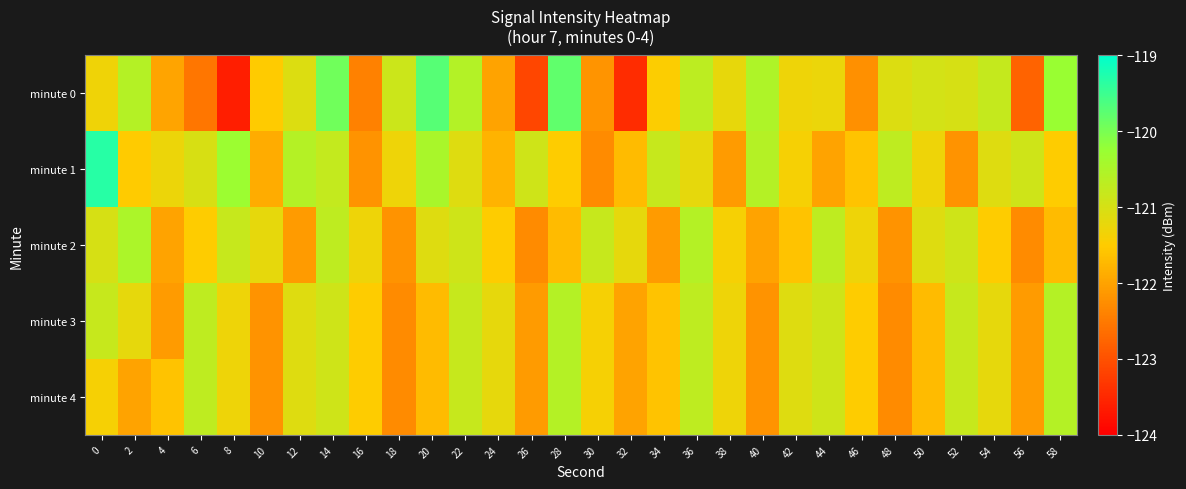

Reading left to right, list all the values displayed in this chart.

minute 0: 0=-121.3	2=-120.6	4=-122.0	6=-122.5	8=-123.6	10=-121.5	12=-121.1	14=-119.9	16=-122.4	18=-120.9	20=-119.7	22=-120.6	24=-122.0	26=-123.1	28=-119.8	30=-122.2	32=-123.4	34=-121.5	36=-120.7	38=-121.2	40=-120.5	42=-121.3	44=-121.3	46=-122.2	48=-121.1	50=-121.0	52=-121.0	54=-120.8	56=-122.8	58=-120.3
minute 1: 0=-119.3	2=-121.5	4=-121.3	6=-121.0	8=-120.3	10=-121.9	12=-120.6	14=-120.8	16=-122.2	18=-121.3	20=-120.5	22=-121.1	24=-121.8	26=-120.9	28=-121.5	30=-122.3	32=-121.7	34=-120.8	36=-121.2	38=-122.1	40=-120.6	42=-121.4	44=-122.0	46=-121.6	48=-120.7	50=-121.3	52=-122.2	54=-121.1	56=-120.9	58=-121.5
minute 2: 0=-121.0	2=-120.5	4=-122.0	6=-121.5	8=-120.8	10=-121.2	12=-122.1	14=-120.7	16=-121.3	18=-122.2	20=-121.1	22=-120.9	24=-121.5	26=-122.3	28=-121.7	30=-120.8	32=-121.2	34=-122.1	36=-120.6	38=-121.4	40=-122.0	42=-121.6	44=-120.7	46=-121.3	48=-122.2	50=-121.1	52=-120.9	54=-121.5	56=-122.3	58=-121.7
minute 3: 0=-120.8	2=-121.2	4=-122.1	6=-120.7	8=-121.3	10=-122.2	12=-121.1	14=-120.9	16=-121.5	18=-122.3	20=-121.7	22=-120.8	24=-121.2	26=-122.1	28=-120.6	30=-121.4	32=-122.0	34=-121.6	36=-120.7	38=-121.3	40=-122.2	42=-121.1	44=-120.9	46=-121.5	48=-122.3	50=-121.7	52=-120.8	54=-121.2	56=-122.1	58=-120.6
minute 4: 0=-121.4	2=-122.0	4=-121.6	6=-120.7	8=-121.3	10=-122.2	12=-121.1	14=-120.9	16=-121.5	18=-122.3	20=-121.7	22=-120.8	24=-121.2	26=-122.1	28=-120.6	30=-121.4	32=-122.0	34=-121.6	36=-120.7	38=-121.3	40=-122.2	42=-121.1	44=-120.9	46=-121.5	48=-122.3	50=-121.7	52=-120.8	54=-121.2	56=-122.1	58=-120.6